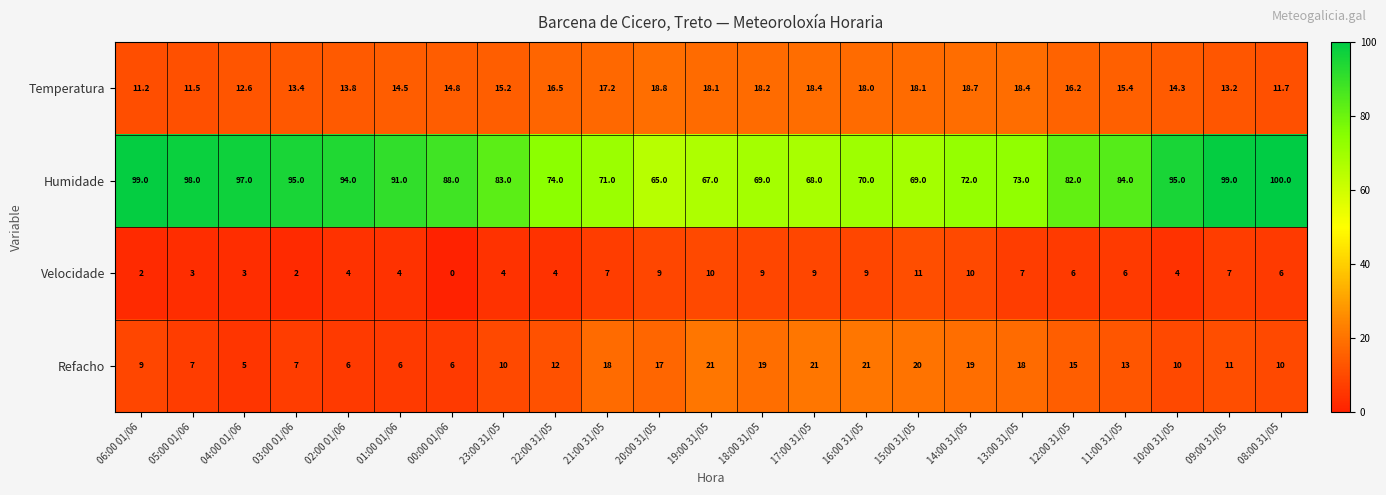

What is the difference between the second highest and minimum values in the Refacho series?

16.0